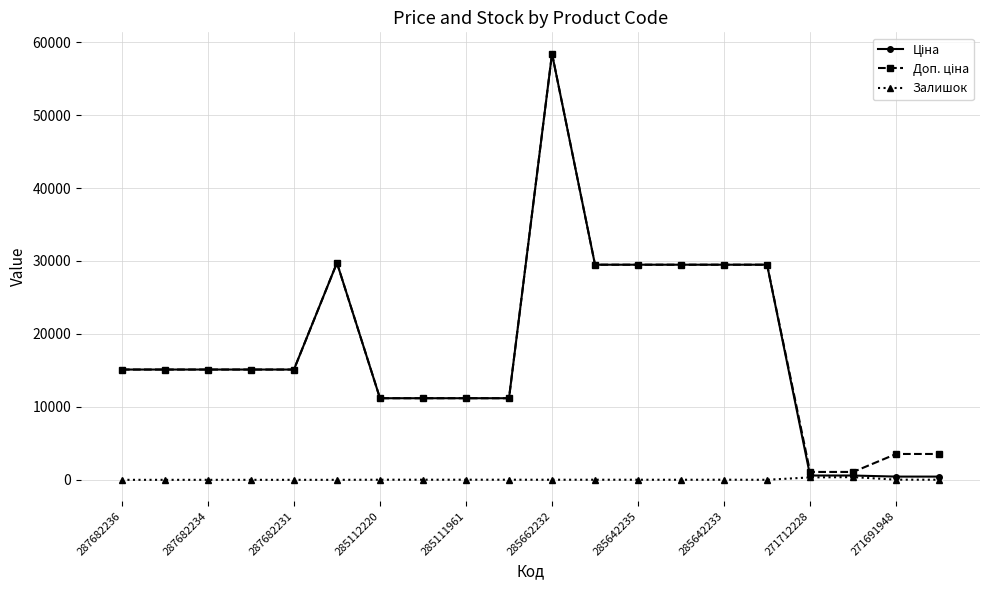

At how many categories does at least one series exceed 12530?

12